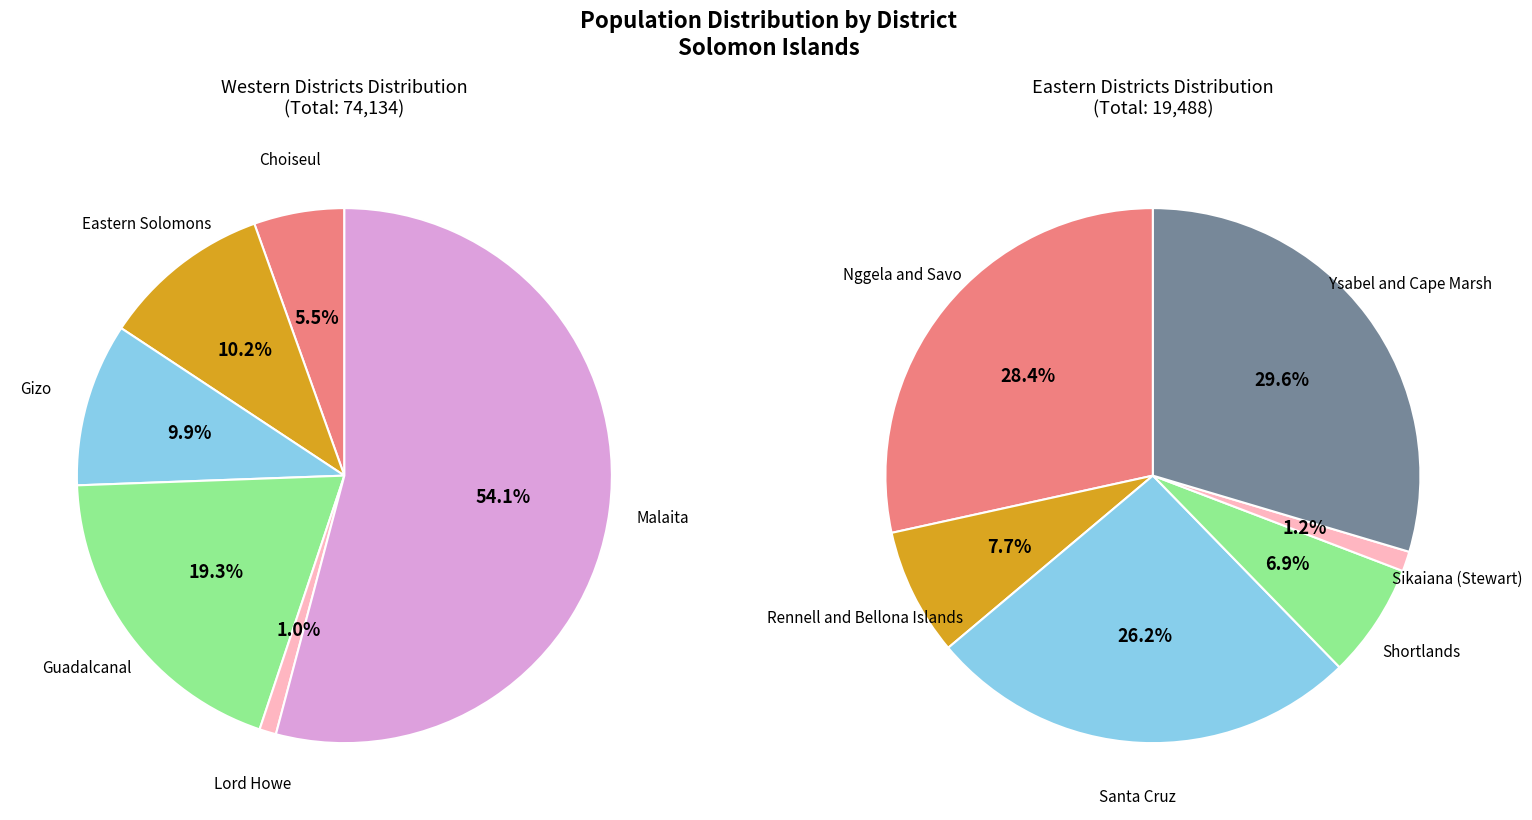

What is the change in value from Santa Cruz to Shortlands?

-3752